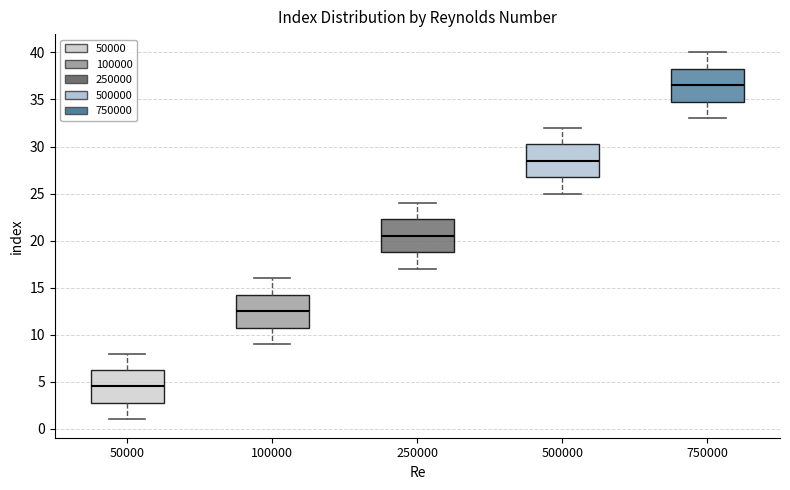

Which box's median line is the highest?

750000